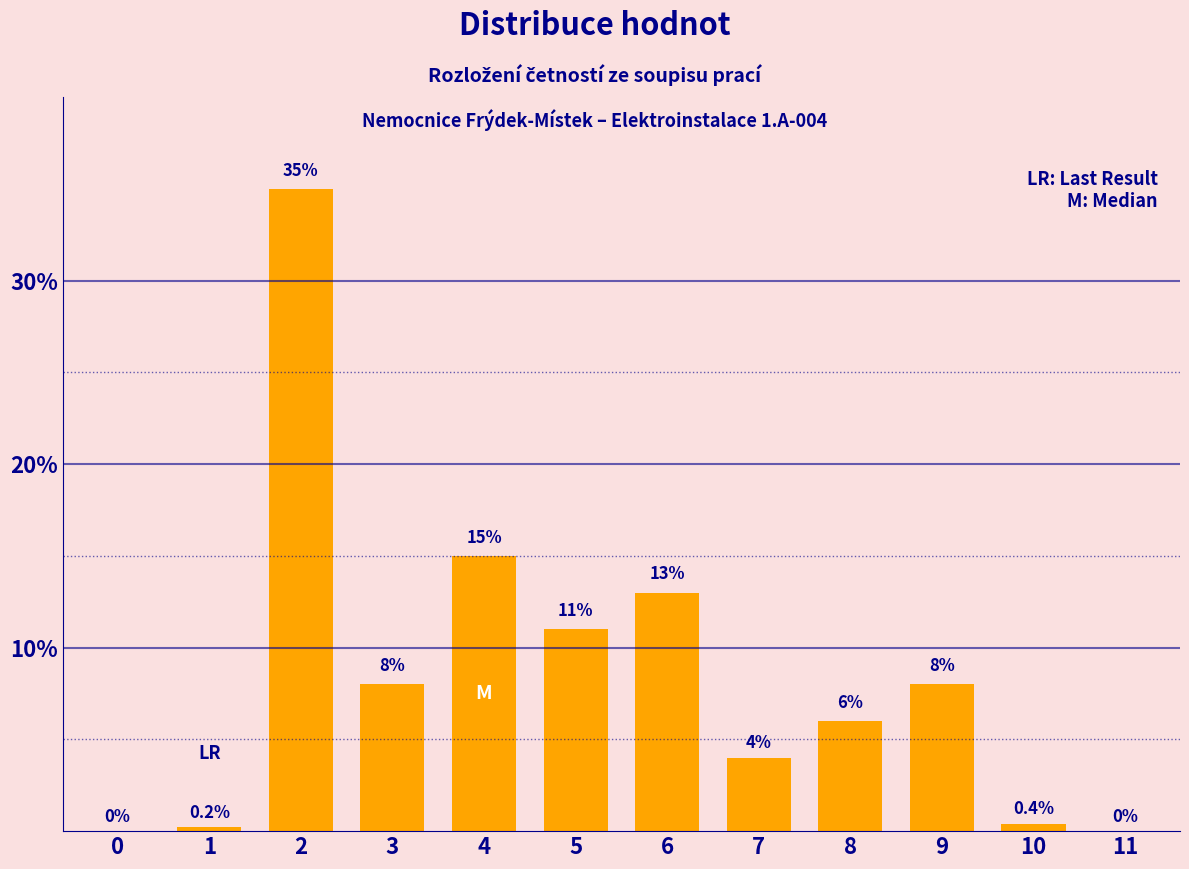

Reading right to left, what are all the values shown in this chart?

11=0.0	10=0.4	9=8.0	8=6.0	7=4.0	6=13.0	5=11.0	4=15.0	3=8.0	2=35.0	1=0.2	0=0.0